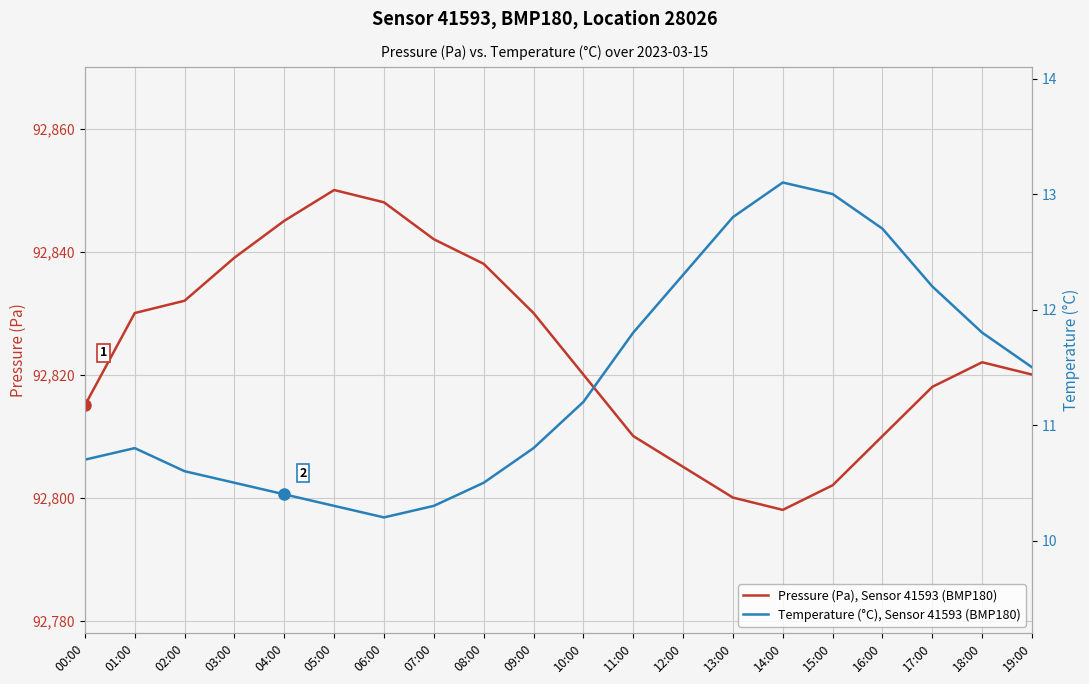

What is the value of the Temperature (°C), Sensor 41593 (BMP180) point at the 7th from the left?

10.2